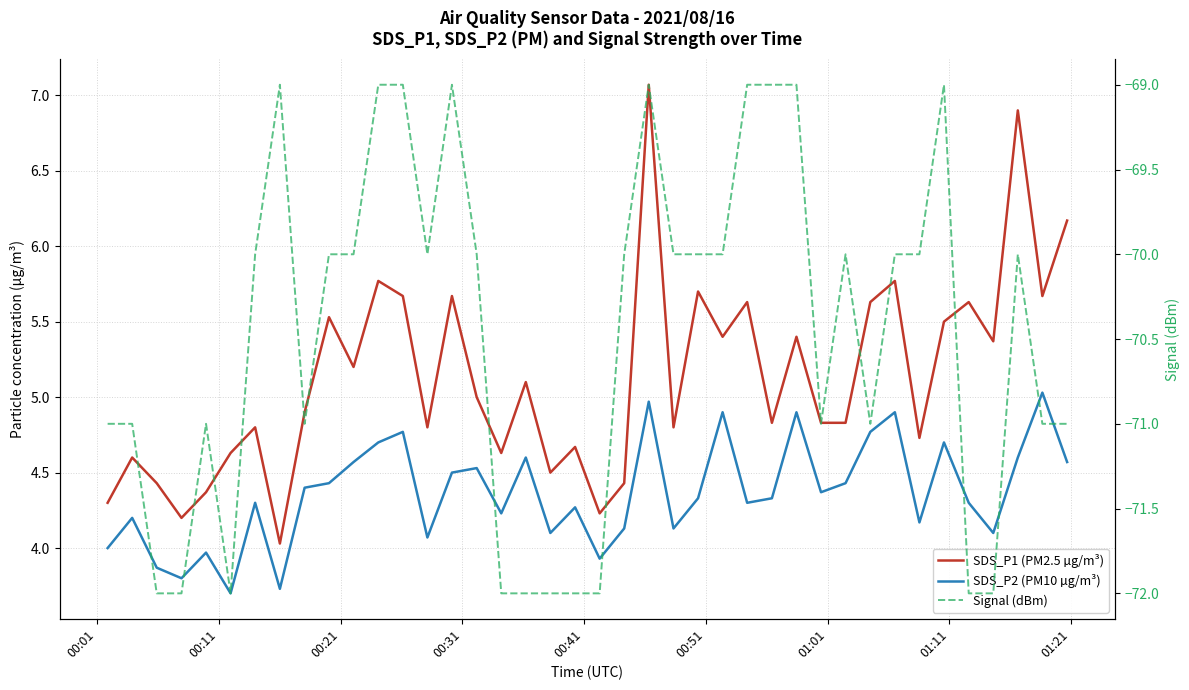

Reading left to right, list all the values displayed in this chart.

SDS_P1 (PM2.5 µg/m³): 4.3	4.6	4.4	4.2	4.4	4.6	4.8	4.0	4.9	5.5	5.2	5.8	5.7	4.8	5.7	5.0	4.6	5.1	4.5	4.7	4.2	4.4	7.1	4.8	5.7	5.4	5.6	4.8	5.4	4.8	4.8	5.6	5.8	4.7	5.5	5.6	5.4	6.9	5.7	6.2
SDS_P2 (PM10 µg/m³): 4.0	4.2	3.9	3.8	4.0	3.7	4.3	3.7	4.4	4.4	4.6	4.7	4.8	4.1	4.5	4.5	4.2	4.6	4.1	4.3	3.9	4.1	5.0	4.1	4.3	4.9	4.3	4.3	4.9	4.4	4.4	4.8	4.9	4.2	4.7	4.3	4.1	4.6	5.0	4.6
Signal (dBm): -71.0	-71.0	-72.0	-72.0	-71.0	-72.0	-70.0	-69.0	-71.0	-70.0	-70.0	-69.0	-69.0	-70.0	-69.0	-70.0	-72.0	-72.0	-72.0	-72.0	-72.0	-70.0	-69.0	-70.0	-70.0	-70.0	-69.0	-69.0	-69.0	-71.0	-70.0	-71.0	-70.0	-70.0	-69.0	-72.0	-72.0	-70.0	-71.0	-71.0